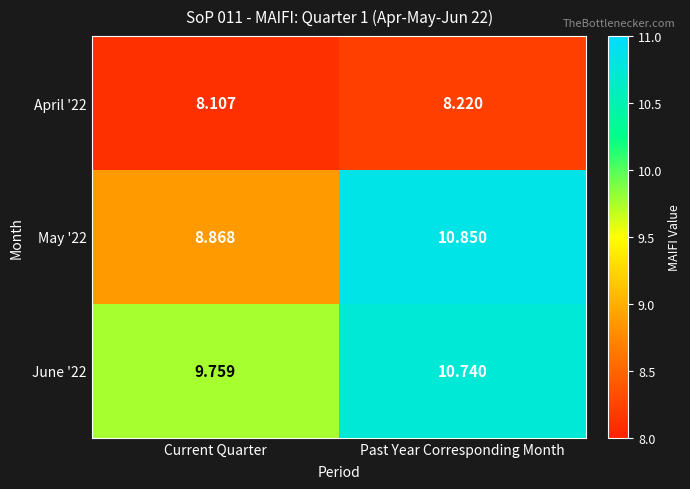

At which label does June '22 first exceed 10?

Past Year Corresponding Month